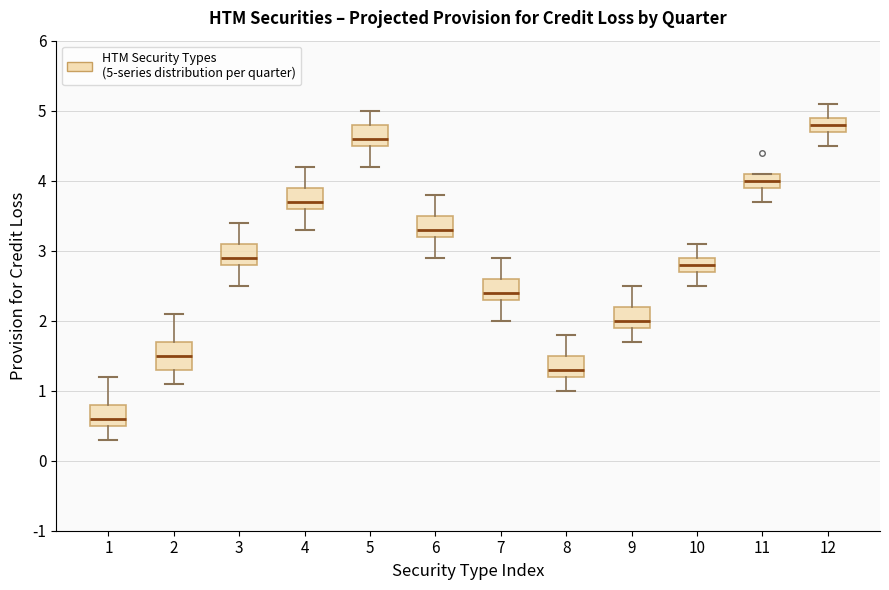

Which box's median line is the lowest?

1